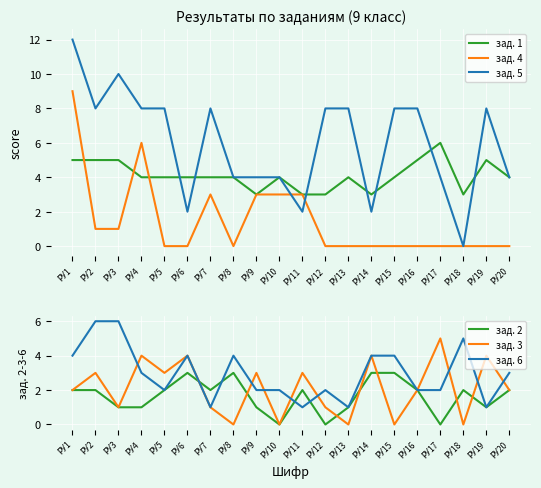

Rank the series at РУ15 from highest to lowest value.

зад. 5, зад. 1, зад. 6, зад. 2, зад. 4, зад. 3